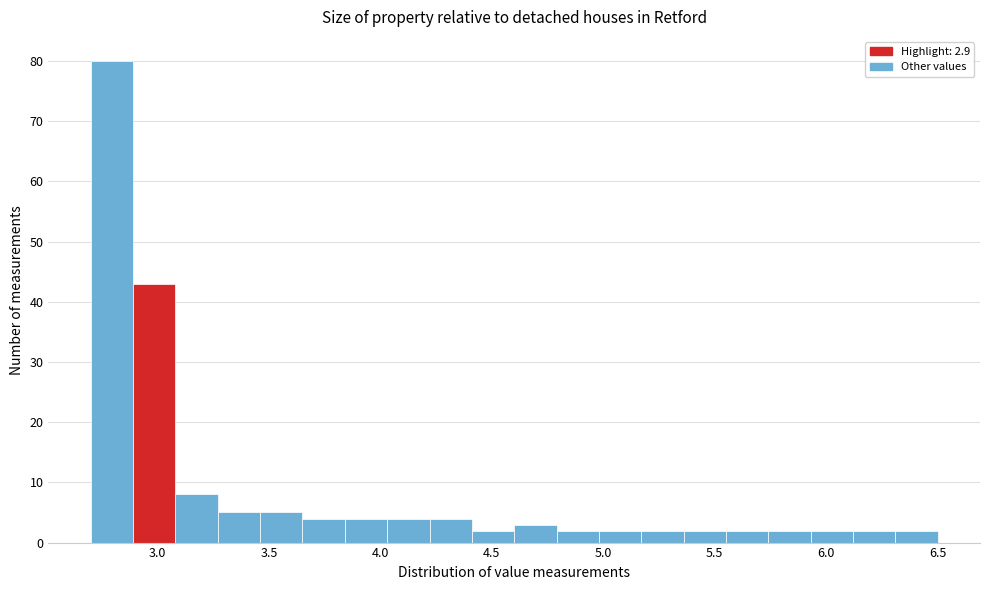

Around what value on the x-axis is the tallest bar? Give the approximate position of its centre, as read against the axis.

2.80